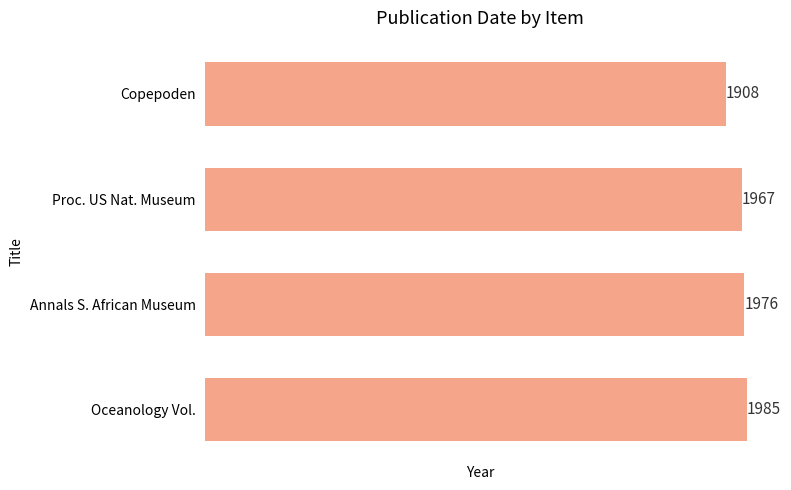

List the labels in order of value, smallest first.

Copepoden, Proc. US Nat. Museum, Annals S. African Museum, Oceanology Vol.